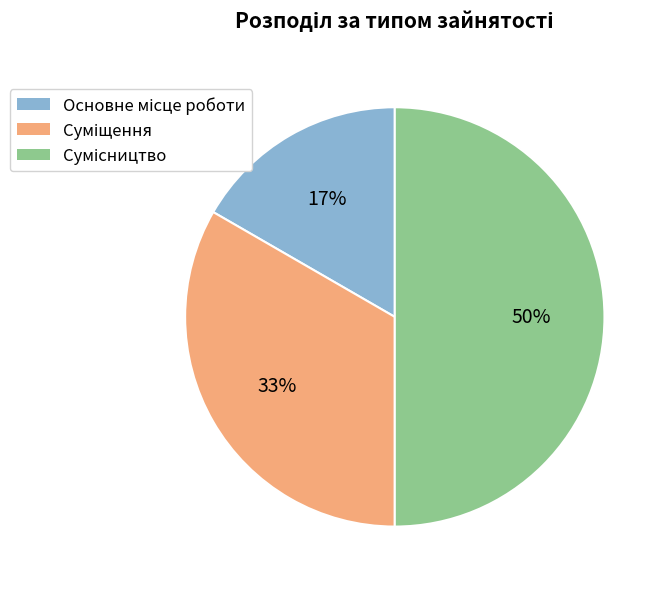

To the nearest percent, what is the average slice percentage?

33%